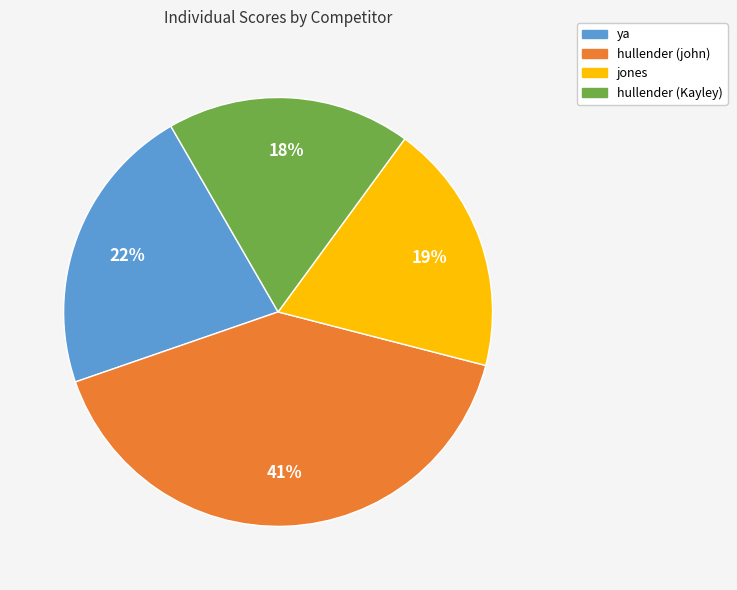

Rank the categories by value from lowest to highest.

hullender (Kayley), jones, ya, hullender (john)